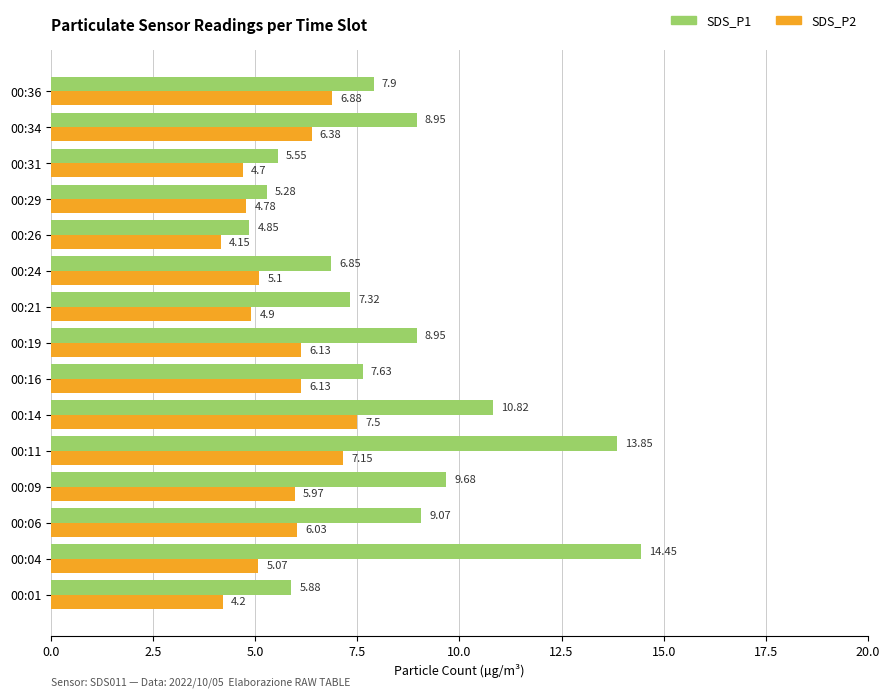

How many data points in SDS_P2 are less than 5?

5